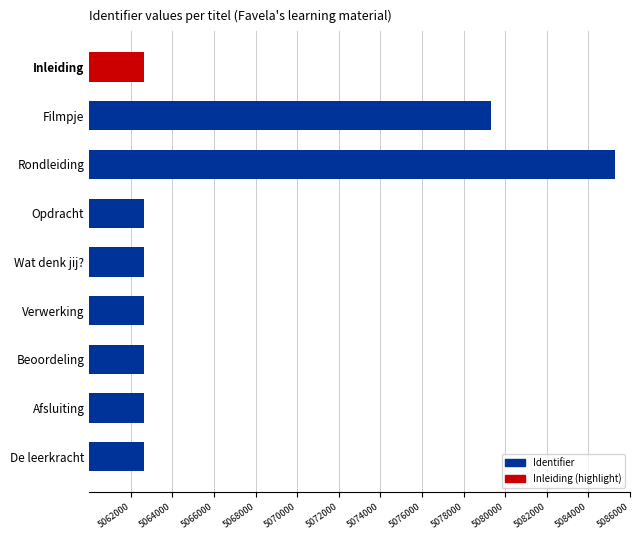

The value at Filmpje is 8552507. True or false?

False